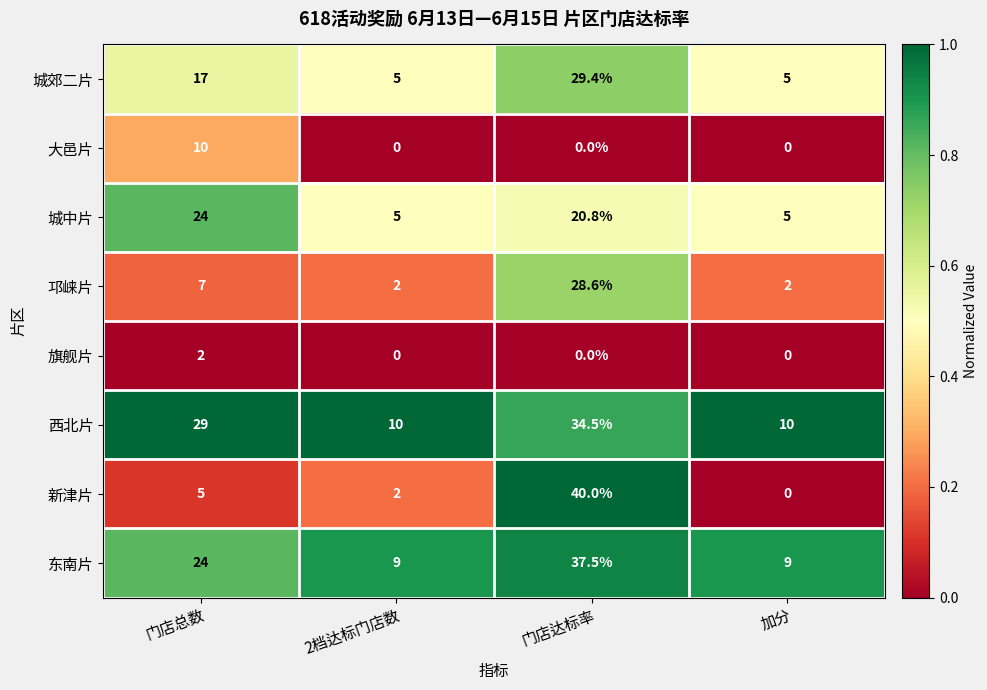

Is it true that 城郊二片 equals 5.0 at 加分?

True